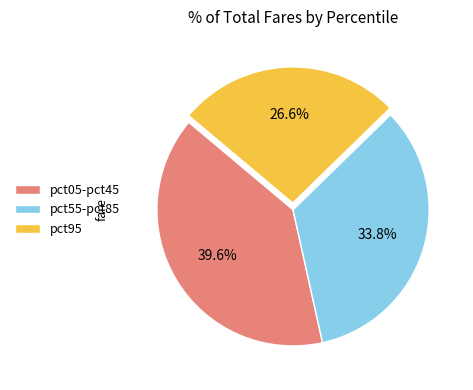

Rank the categories by value from lowest to highest.

pct95, pct55-pct85, pct05-pct45